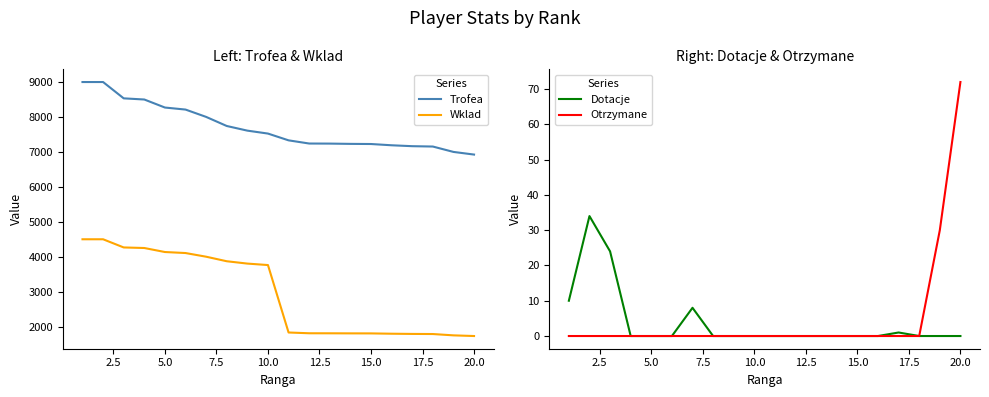

List the series in order of their peak value, lowest first.

Dotacje, Otrzymane, Wklad, Trofea